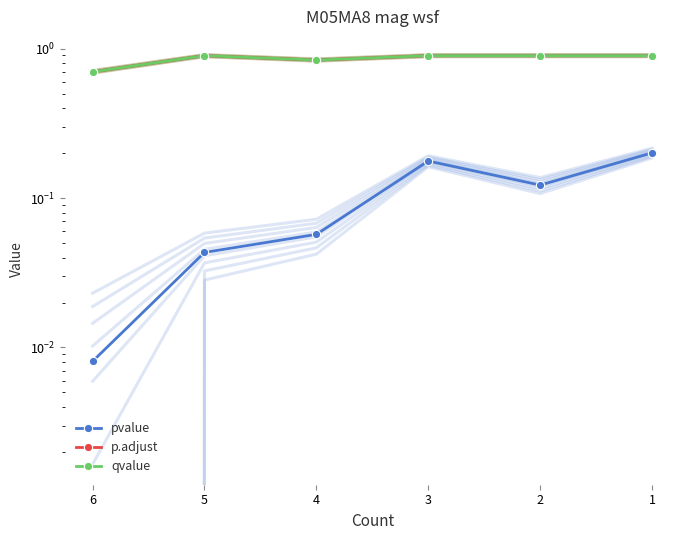

Reading right to left, list all the values displayed in this chart.

pvalue: 6=0.0	5=0.0	4=0.1	3=0.2	2=0.1	1=0.2
p.adjust: 6=0.7	5=0.9	4=0.8	3=0.9	2=0.9	1=0.9
qvalue: 6=0.7	5=0.9	4=0.8	3=0.9	2=0.9	1=0.9